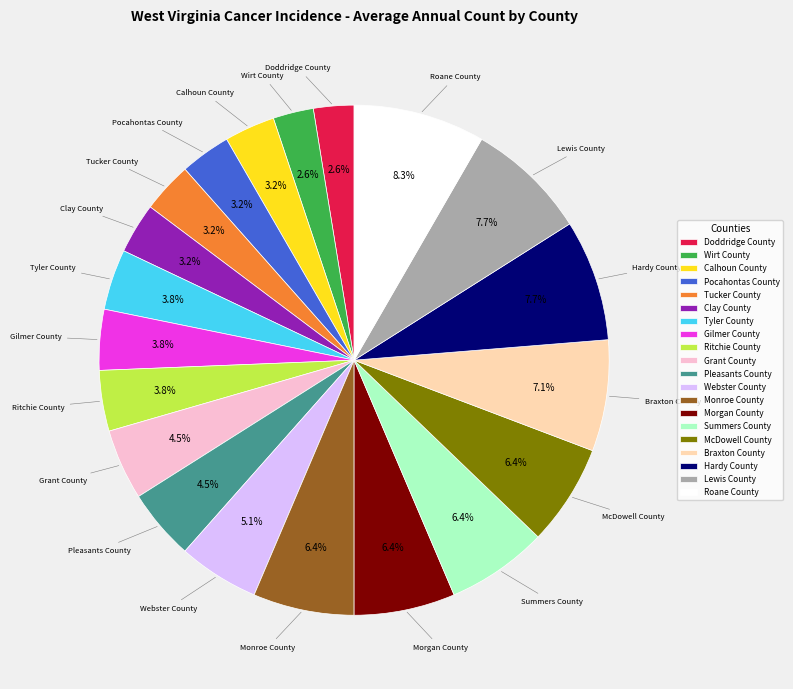

To the nearest percent, what portion does McDowell County represent?

6%